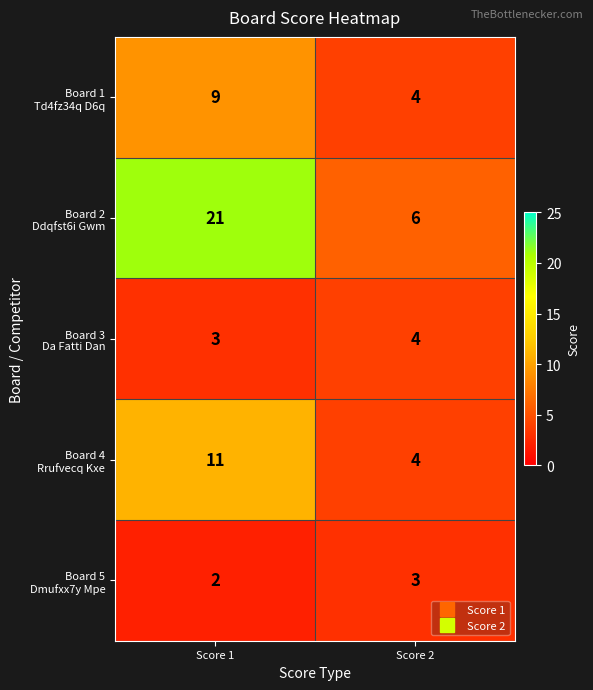

What is the greatest value displayed?

21